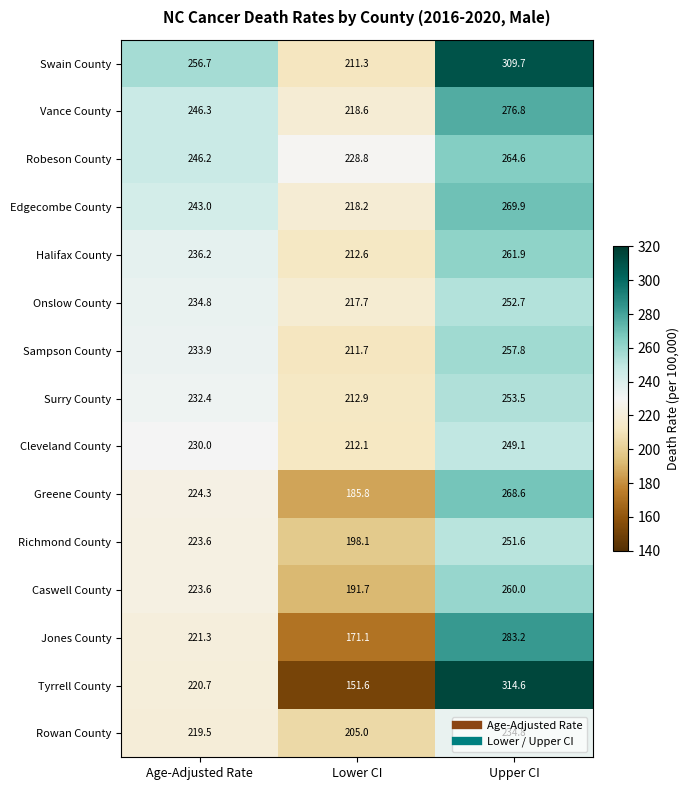

List the series in order of their peak value, highest first.

Tyrrell County, Swain County, Jones County, Vance County, Edgecombe County, Greene County, Robeson County, Halifax County, Caswell County, Sampson County, Surry County, Onslow County, Richmond County, Cleveland County, Rowan County